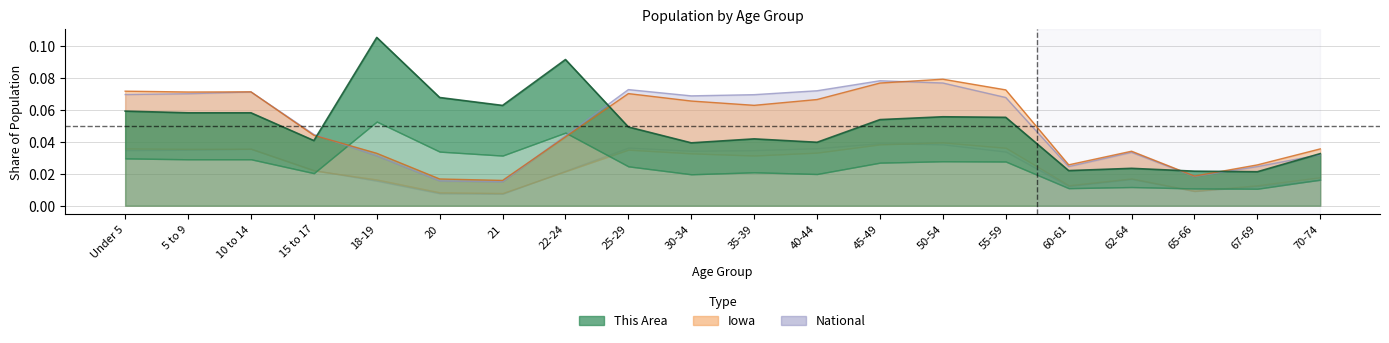

Does the chart display data point markers on the line(s)?

No